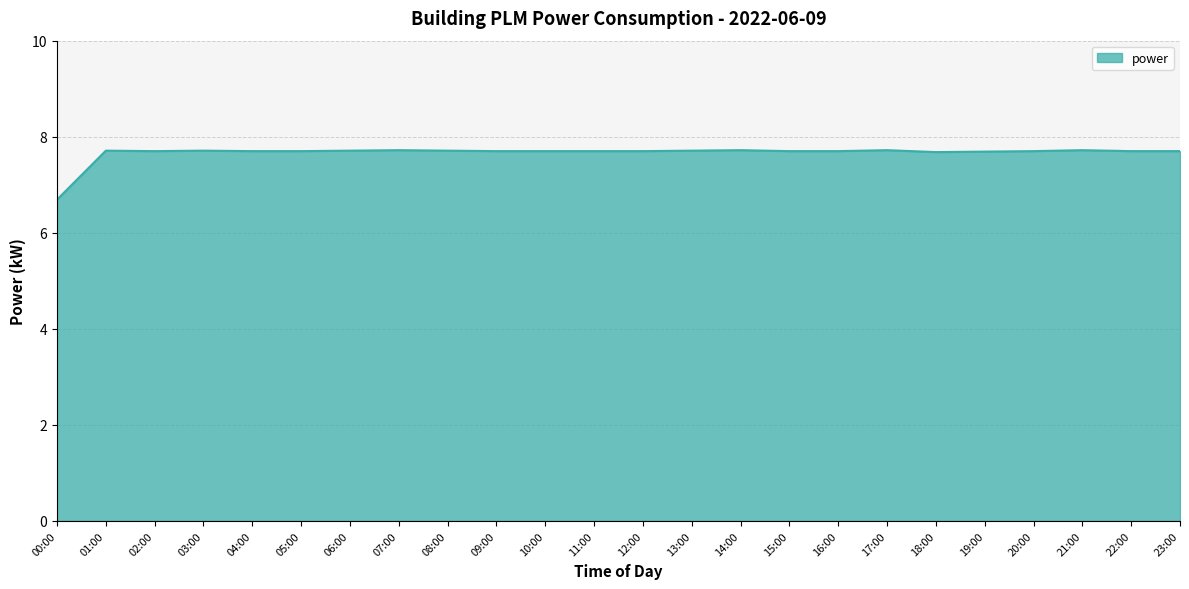

What position from the right is 16:00?

8